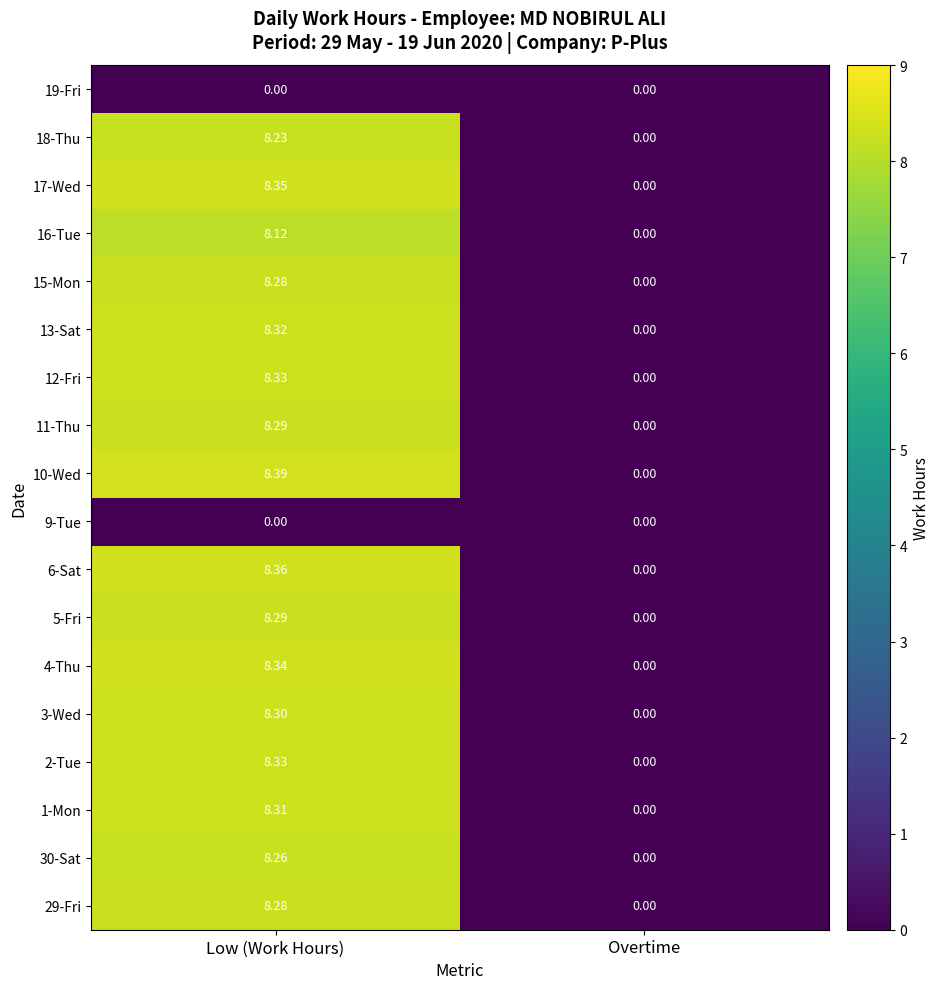

At which label does 13-Sat first exceed 8?

Low (Work Hours)